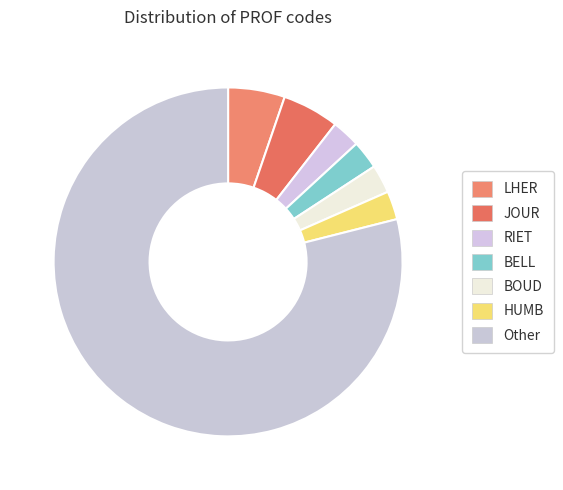

How many slices are in this pie chart?

7